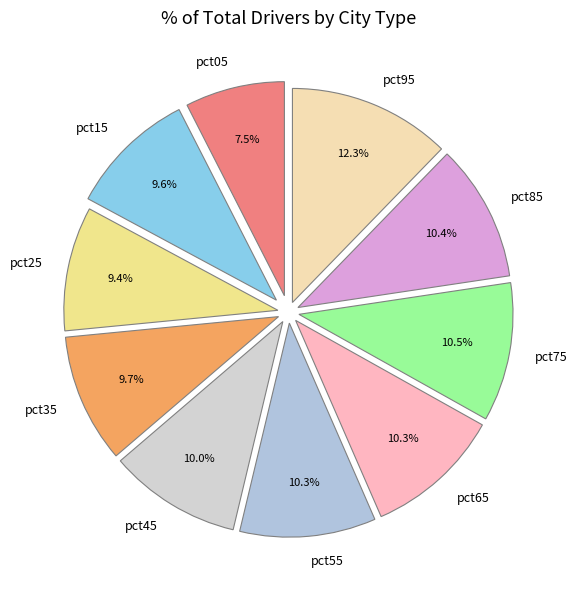

Is the sum of pct95 and pct25 greater than half?

No